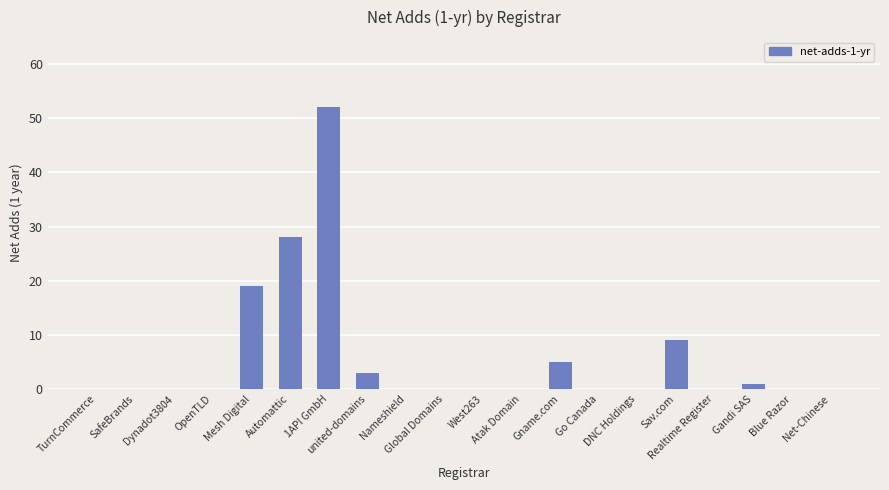

What is the sum of all values?

117